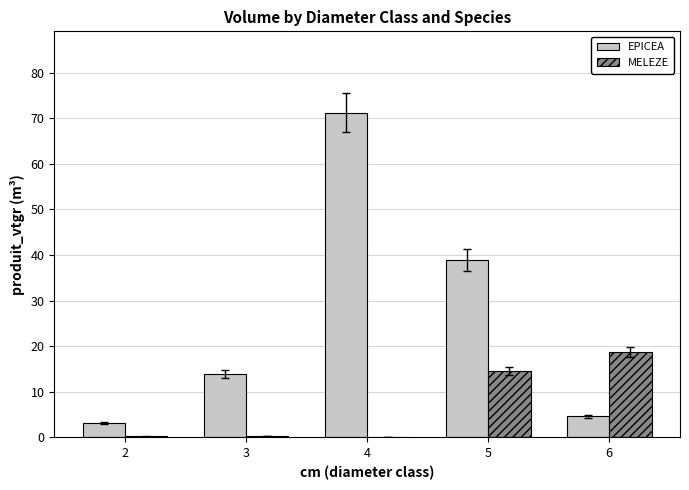

Count the number of categories in the chart.

5